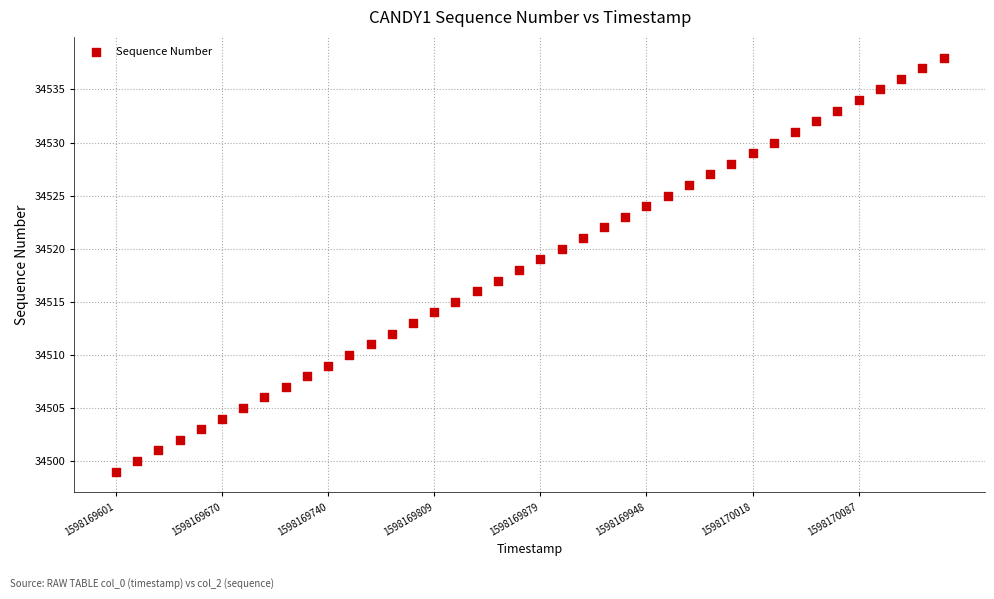

What is the range of Y values (max minus min)?

39